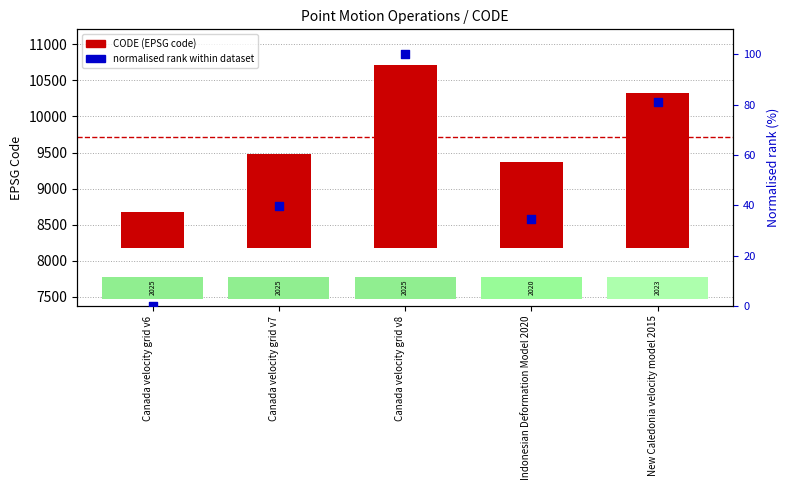

What is the total value across all series at Indonesian Deformation Model 2020?

1233.4